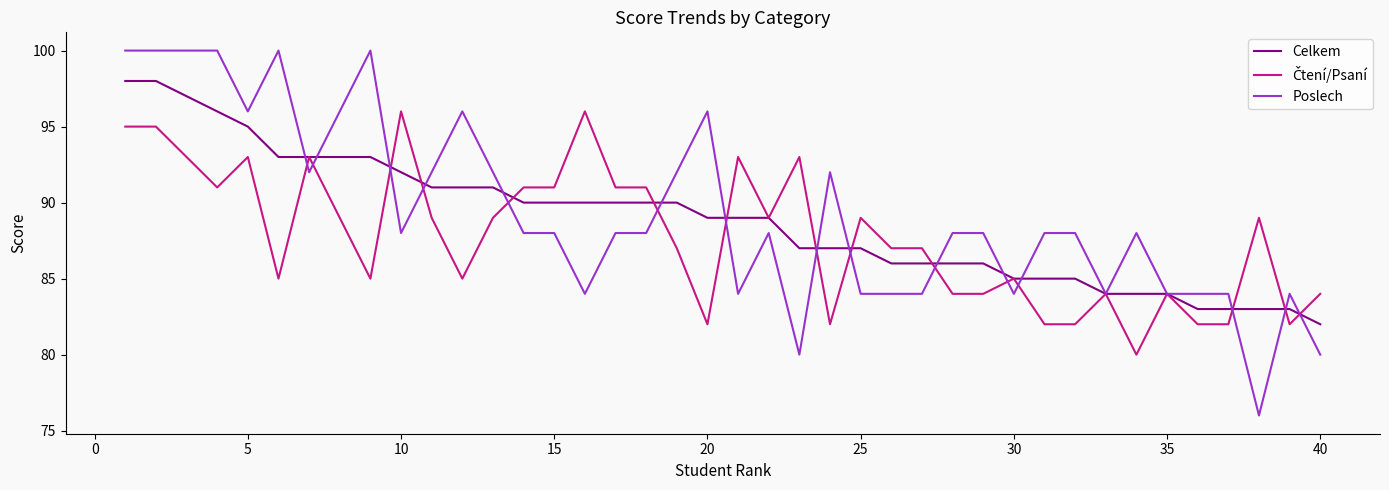

What is the maximum value for Celkem?

98